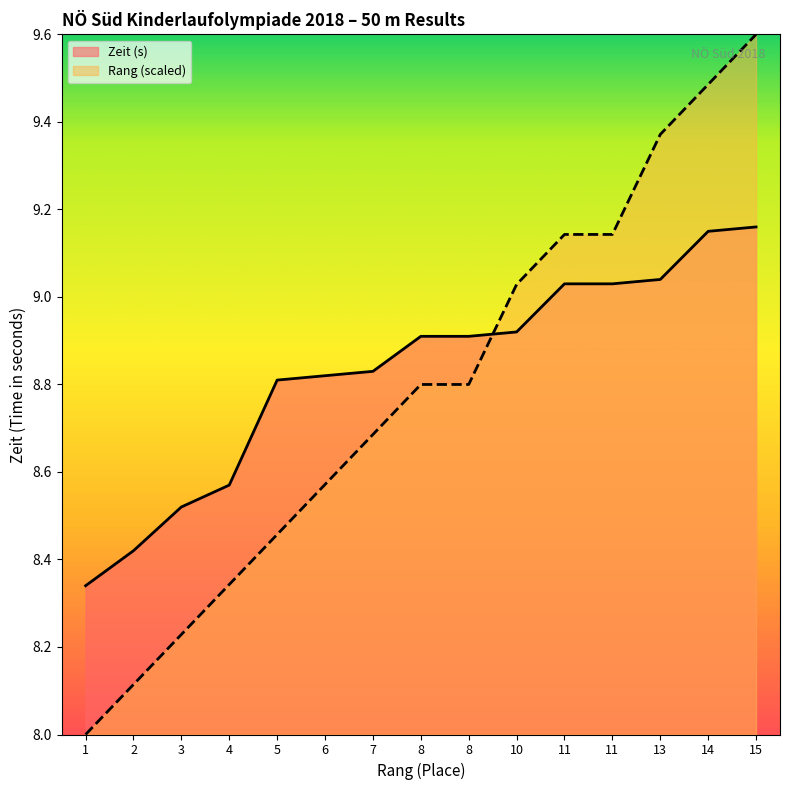

What is the sum of all Rang values?

131.8